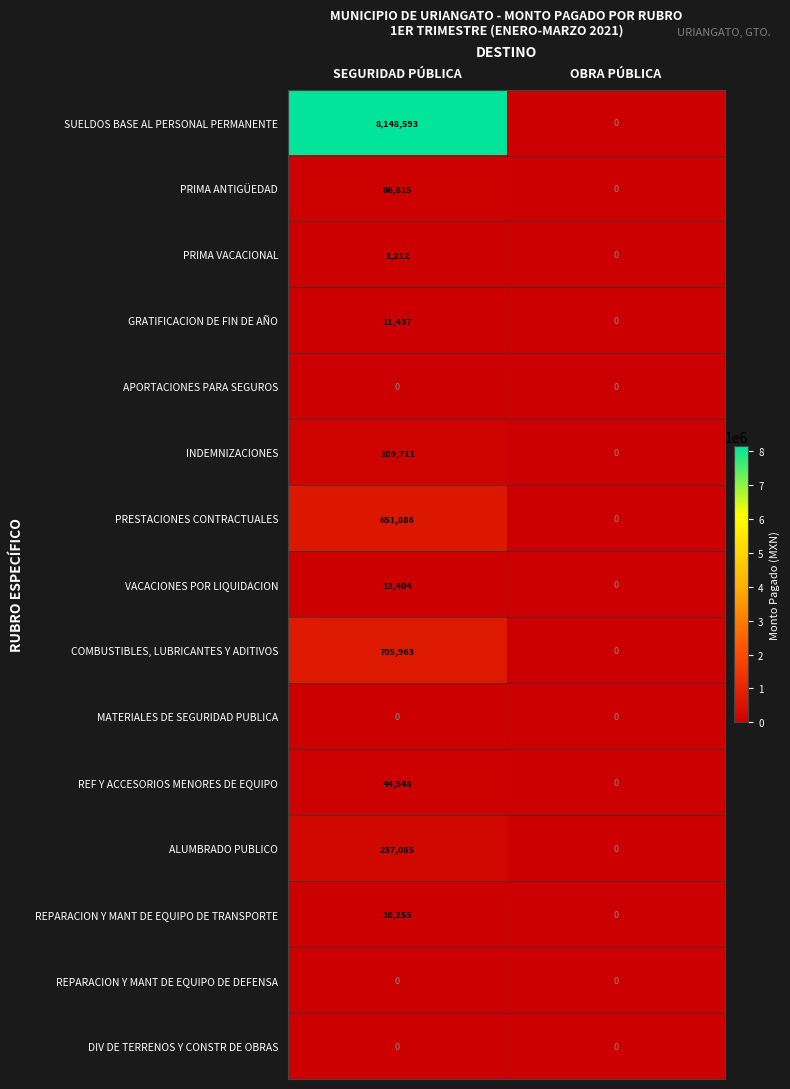

What is the total value across all series at SEGURIDAD PÚBLICA?

10020909